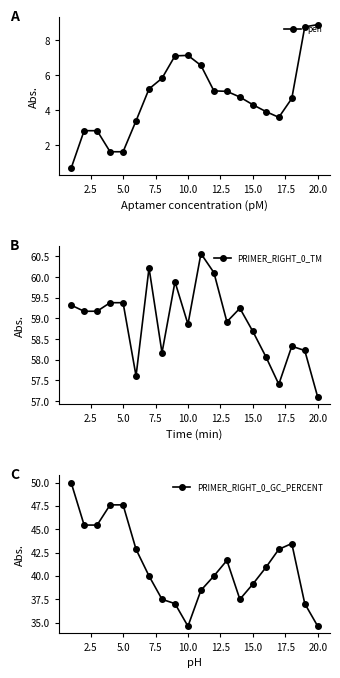

What is the maximum value for PRIMER_RIGHT_0_TM?

60.6